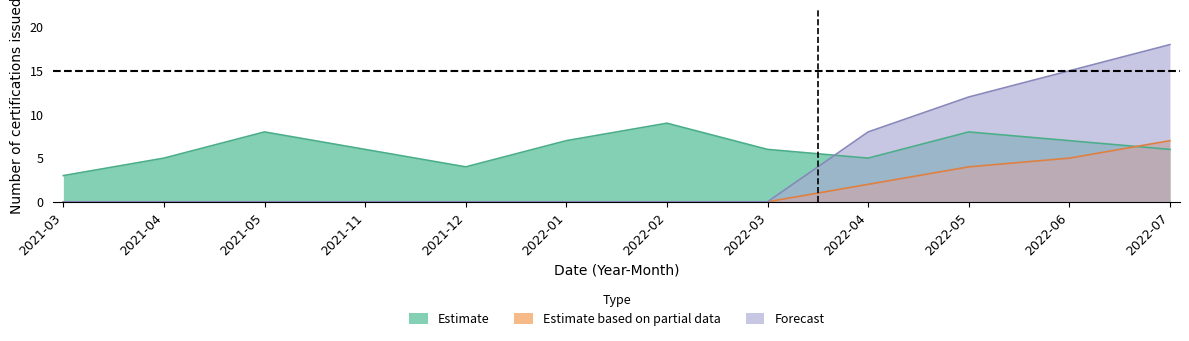

What is the sum of all Estimate based on partial data values?

18